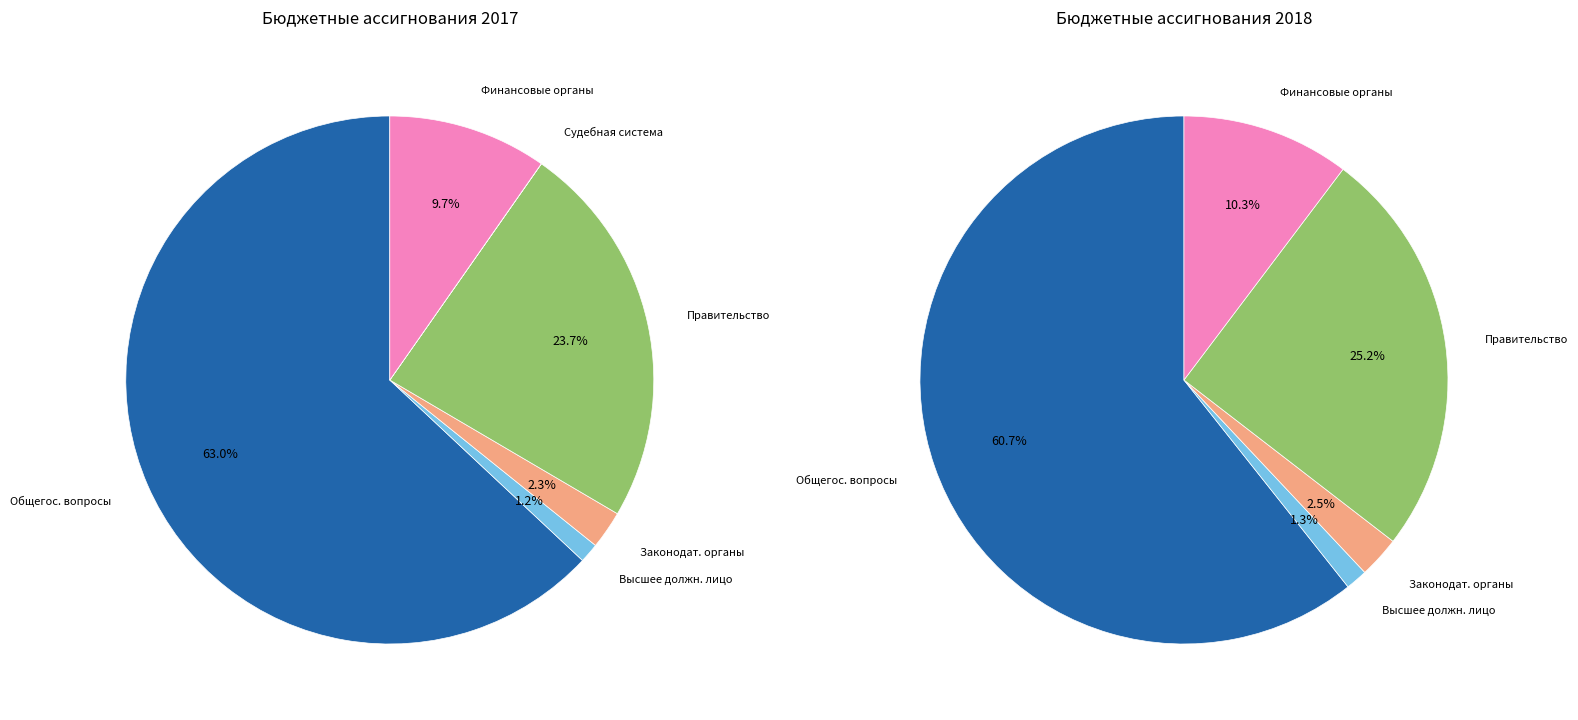

Is the sum of Судебная система and Функционирование Правительства greater than half?

No